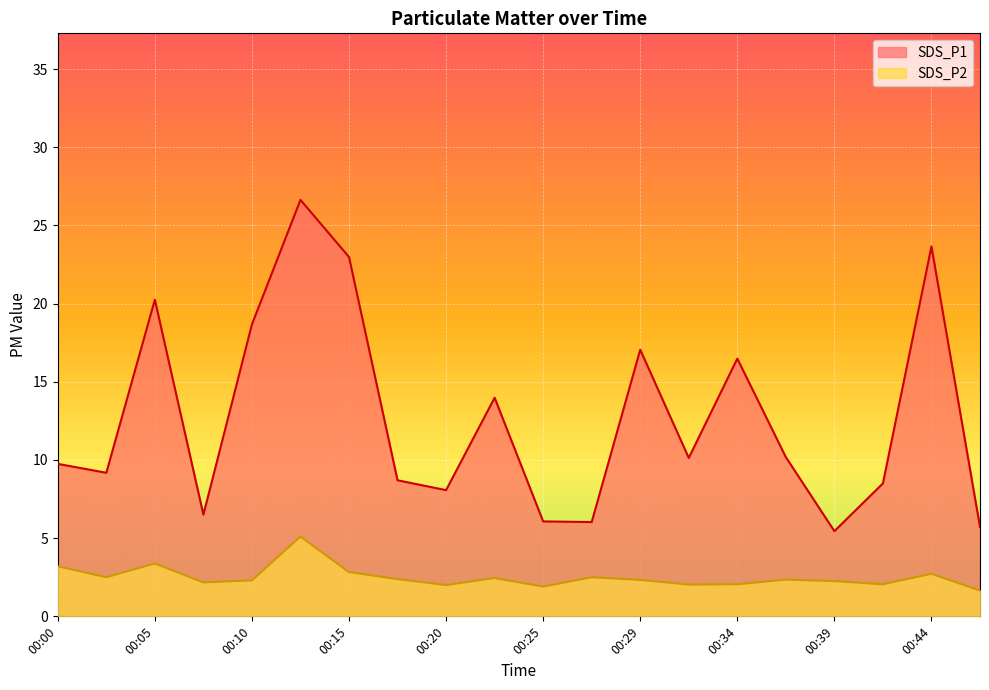

What is the difference between the maximum and minimum values in the SDS_P2 series?

3.4